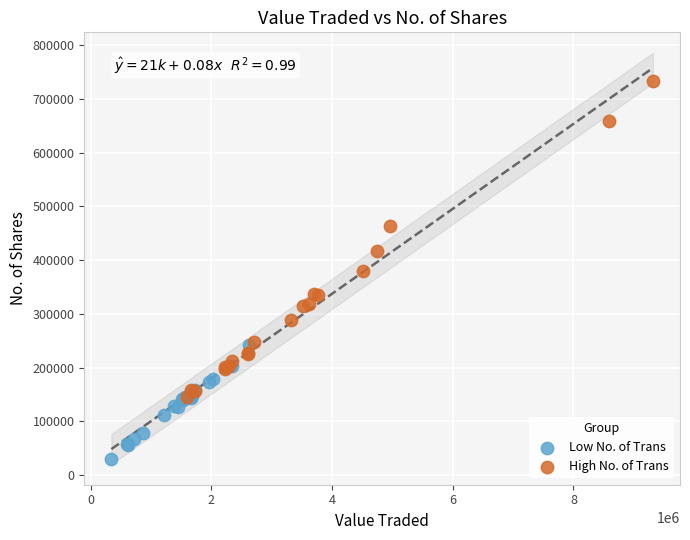

Which series contains the lowest Y value?

Low No. of Trans